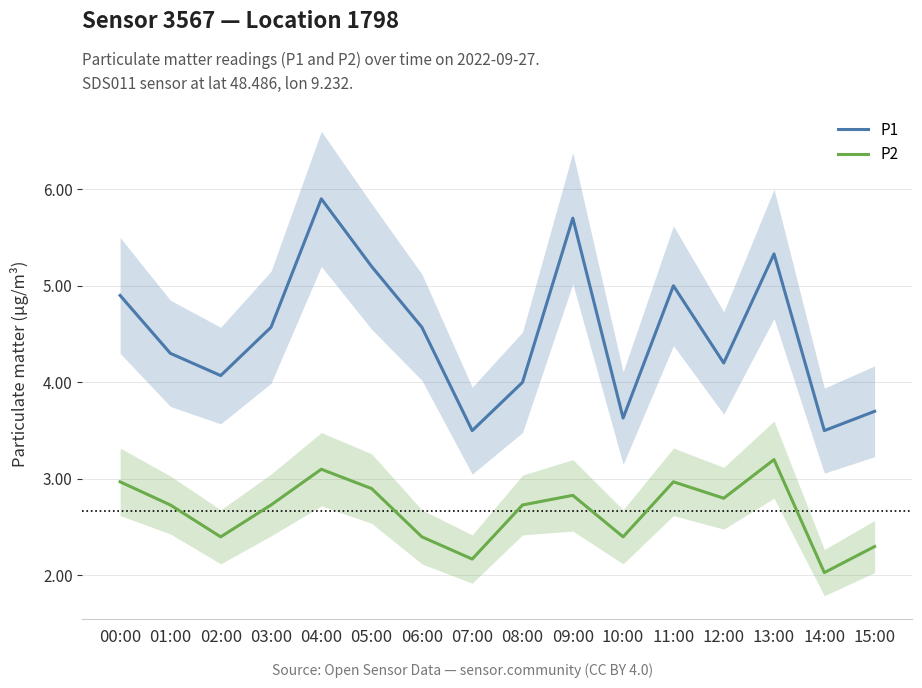

True or false: P2 and P1 intersect in this chart.

False